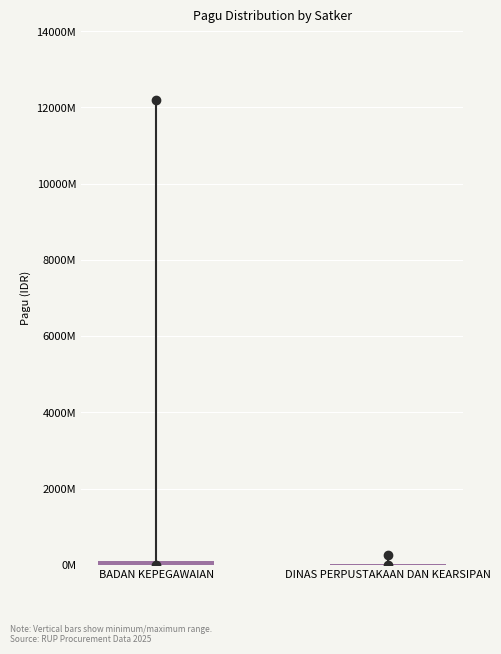

Are the bars horizontal?

No